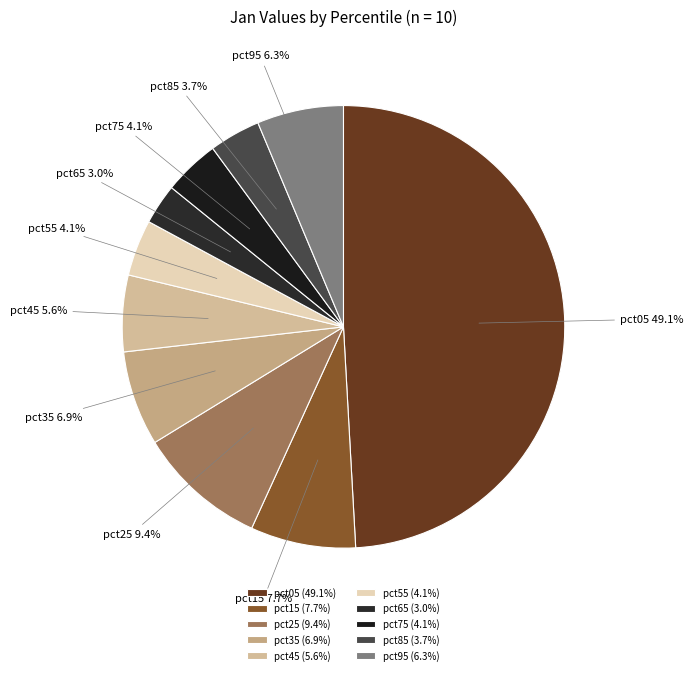

Which category has the biggest portion of the pie?

pct05